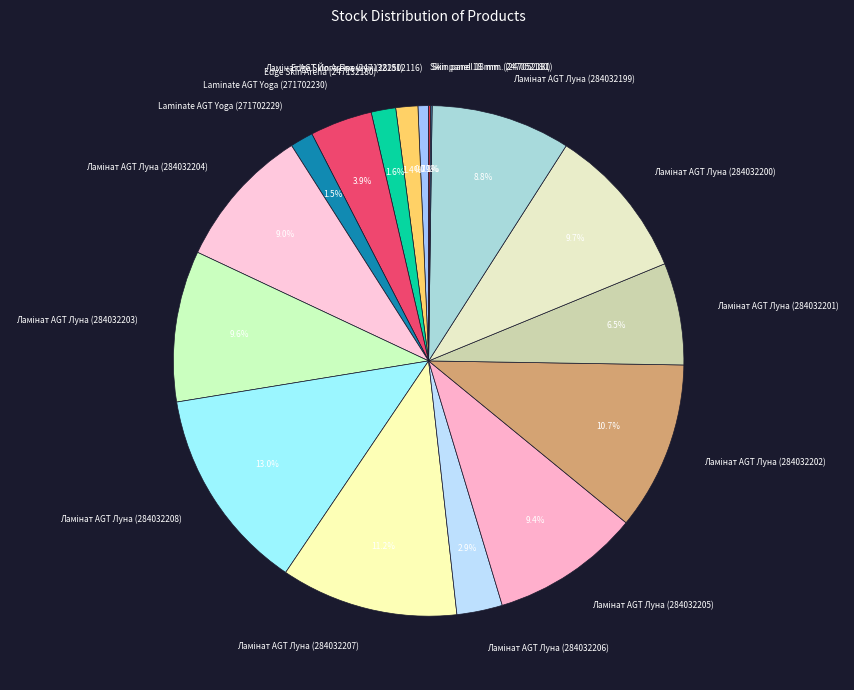

What percentage is NOT represented by Edge Skin Arena (247132180)?

98.4%